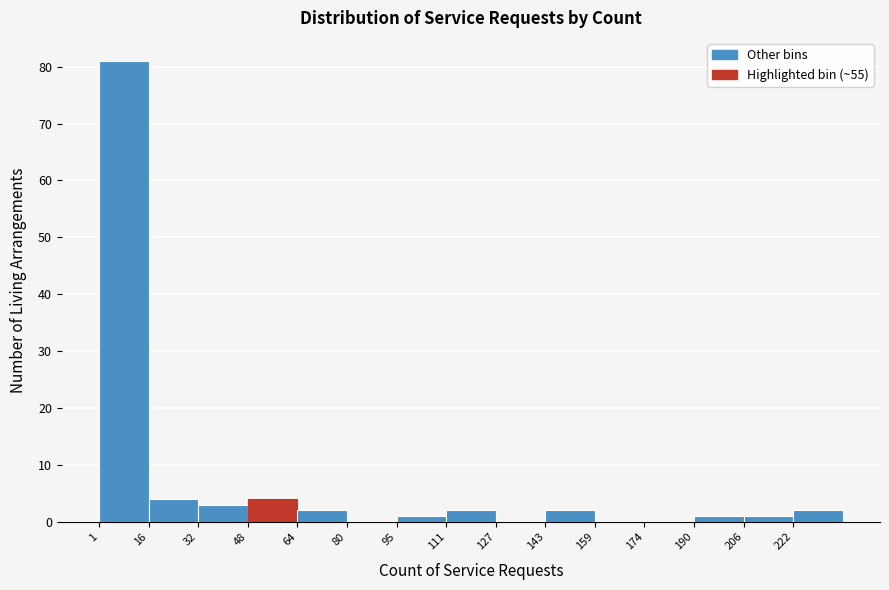

What is the height of the bar covering 95.8 to 111.6 on the x-axis? Neither the bar edges nor the heights are printed on the chart, so give them approximately, as read against the axes.

1